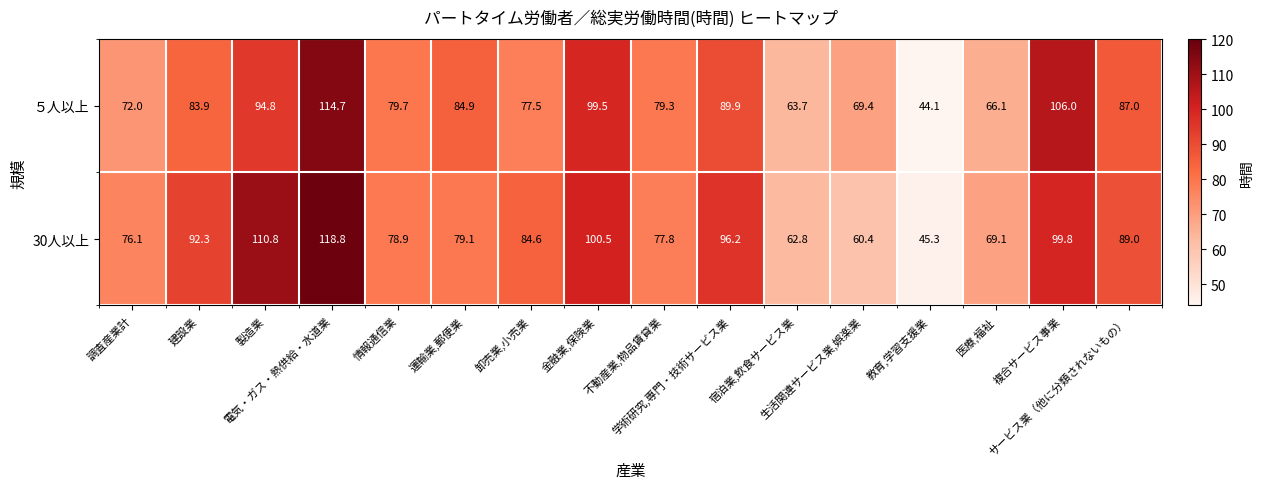

What is the average value of the ５人以上 series?

82.0